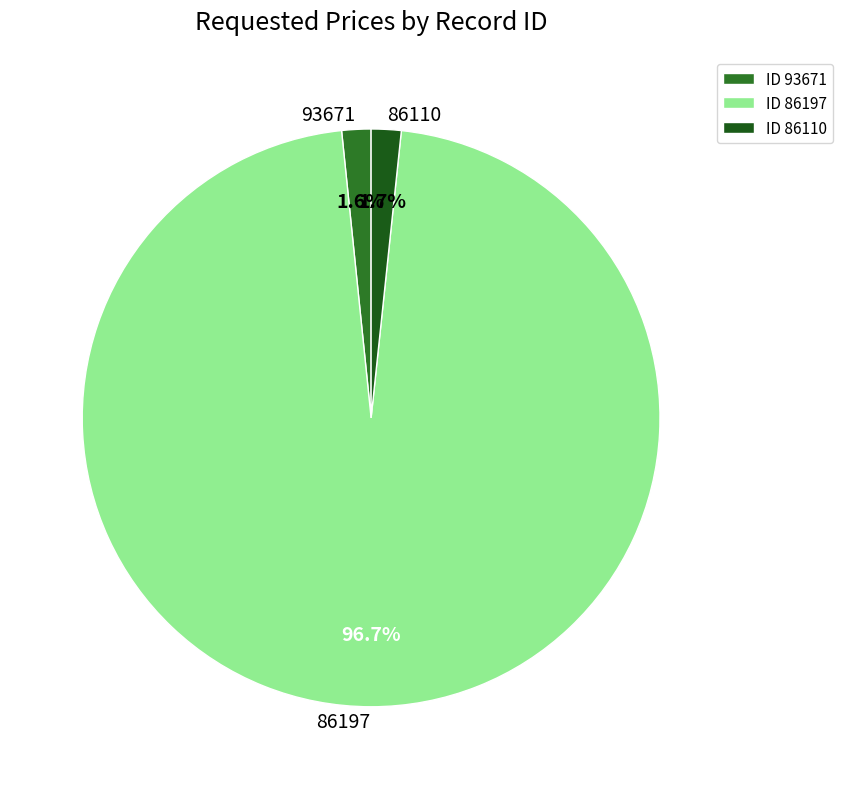

Does 86197 account for over 50% of the chart?

Yes